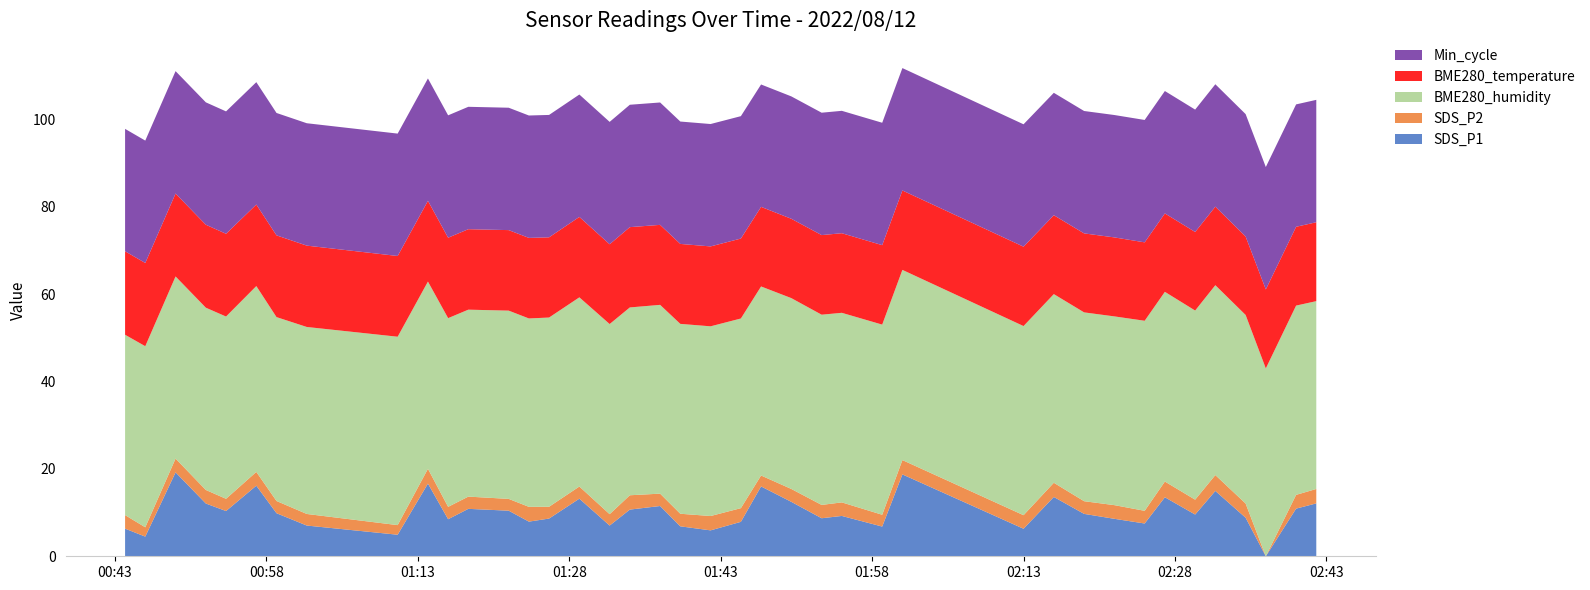

Reading right to left, transcribe all the data shown in this chart.

SDS_P1: 12.1	10.9	0.0	8.8	14.9	9.6	13.5	7.5	8.6	9.7	13.6	6.3	18.7	6.8	9.2	8.7	12.4	16.0	7.9	5.9	6.8	11.5	10.7	7.0	13.2	8.6	7.9	10.4	10.8	8.5	16.6	4.9	7.0	9.8	16.1	10.3	12.1	19.2	4.5	6.3
SDS_P2: 3.3	3.1	0.0	3.2	3.6	3.4	3.6	2.9	3.1	2.9	3.2	3.1	3.3	2.7	3.1	3.0	3.0	2.5	3.1	3.3	2.9	2.8	3.3	2.6	2.8	2.7	3.4	2.7	2.8	2.8	3.4	2.2	2.6	2.8	3.1	2.8	3.1	3.1	2.1	3.1
BME280_humidity: 43.0	43.3	43.0	43.1	43.4	43.3	43.4	43.5	43.2	43.2	43.2	43.3	43.5	43.5	43.4	43.5	43.7	43.2	43.4	43.4	43.4	43.2	43.0	43.5	43.3	43.3	43.1	43.1	42.8	43.2	42.8	43.1	42.8	42.1	42.5	41.7	41.7	41.7	41.4	41.3
BME280_temperature: 18.1	18.0	18.1	17.9	18.0	18.0	17.9	17.9	18.1	18.1	18.1	18.2	18.2	18.2	18.2	18.2	18.1	18.2	18.3	18.3	18.3	18.3	18.4	18.2	18.4	18.4	18.4	18.4	18.4	18.4	18.5	18.5	18.6	18.7	18.6	18.9	19.0	19.0	19.0	19.1
Min_cycle: 28.0	28.0	28.0	28.0	28.0	28.0	28.0	28.0	28.0	28.0	28.0	28.0	28.0	28.0	28.0	28.0	28.0	28.0	28.0	28.0	28.0	28.0	28.0	28.0	28.0	28.0	28.0	28.0	28.0	28.0	28.0	28.0	28.0	28.0	28.0	28.0	28.0	28.0	28.0	28.0